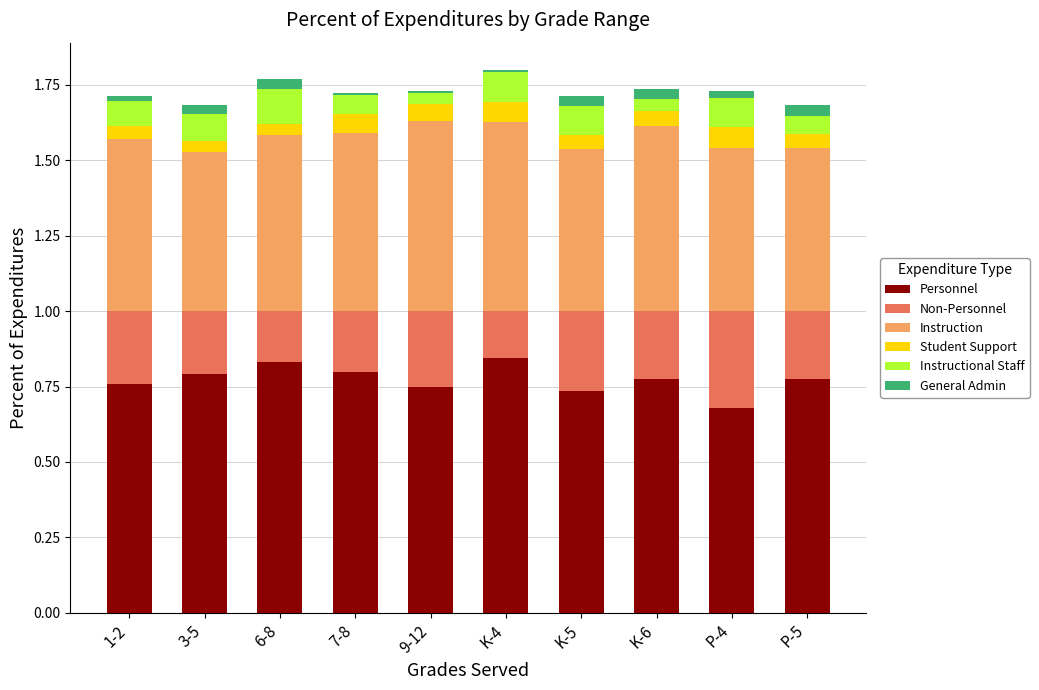

True or false: Personnel has a value of 0.5 at 7-8.

False